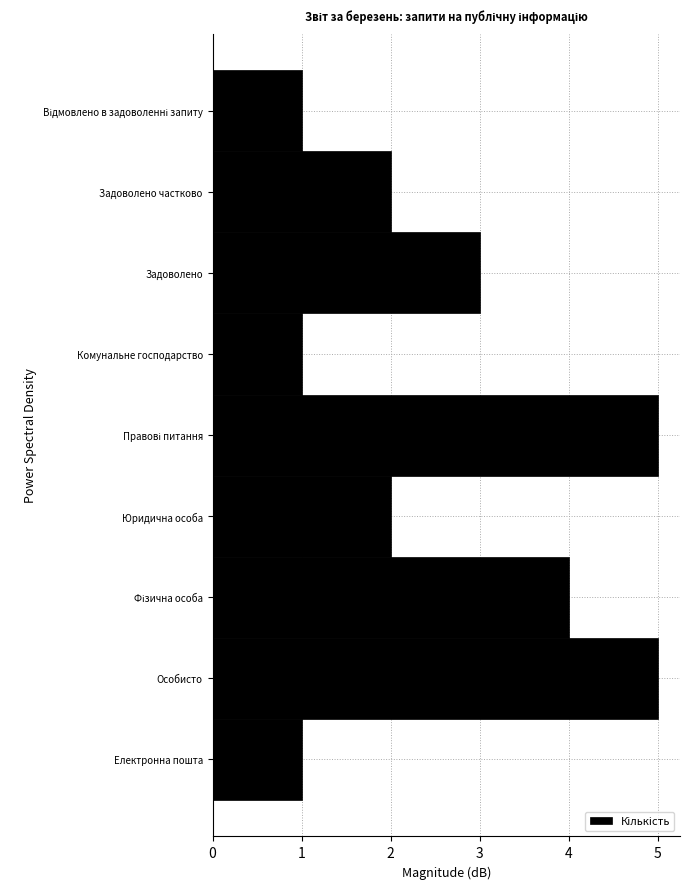

Reading bottom to top, list all the values displayed in this chart.

1	5	4	2	5	1	3	2	1